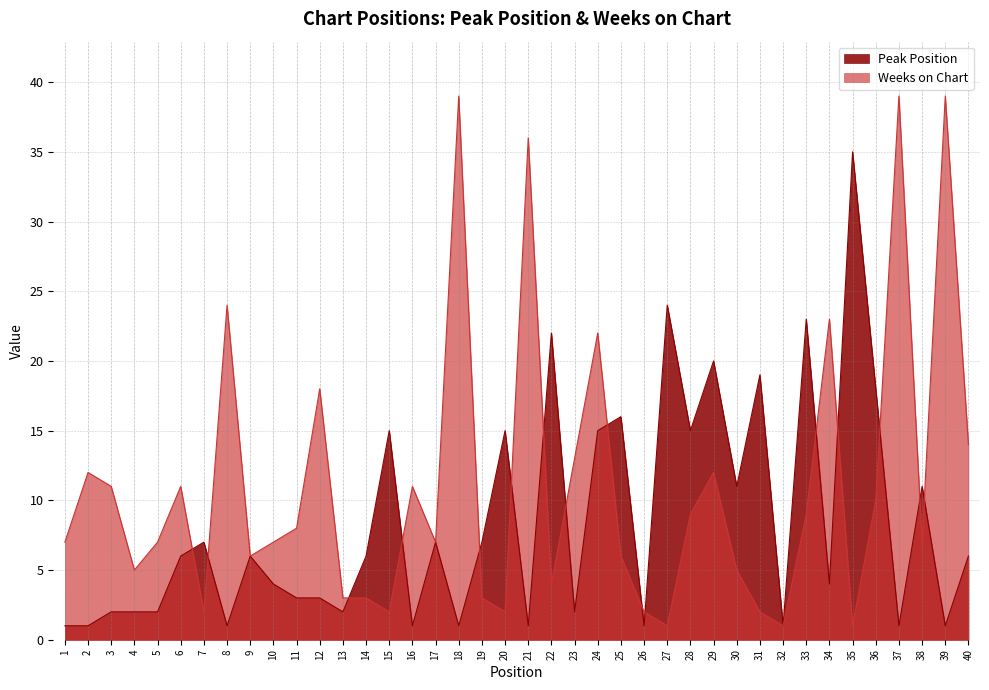

How many intersections are there between Weeks on Chart and Peak Position?

16